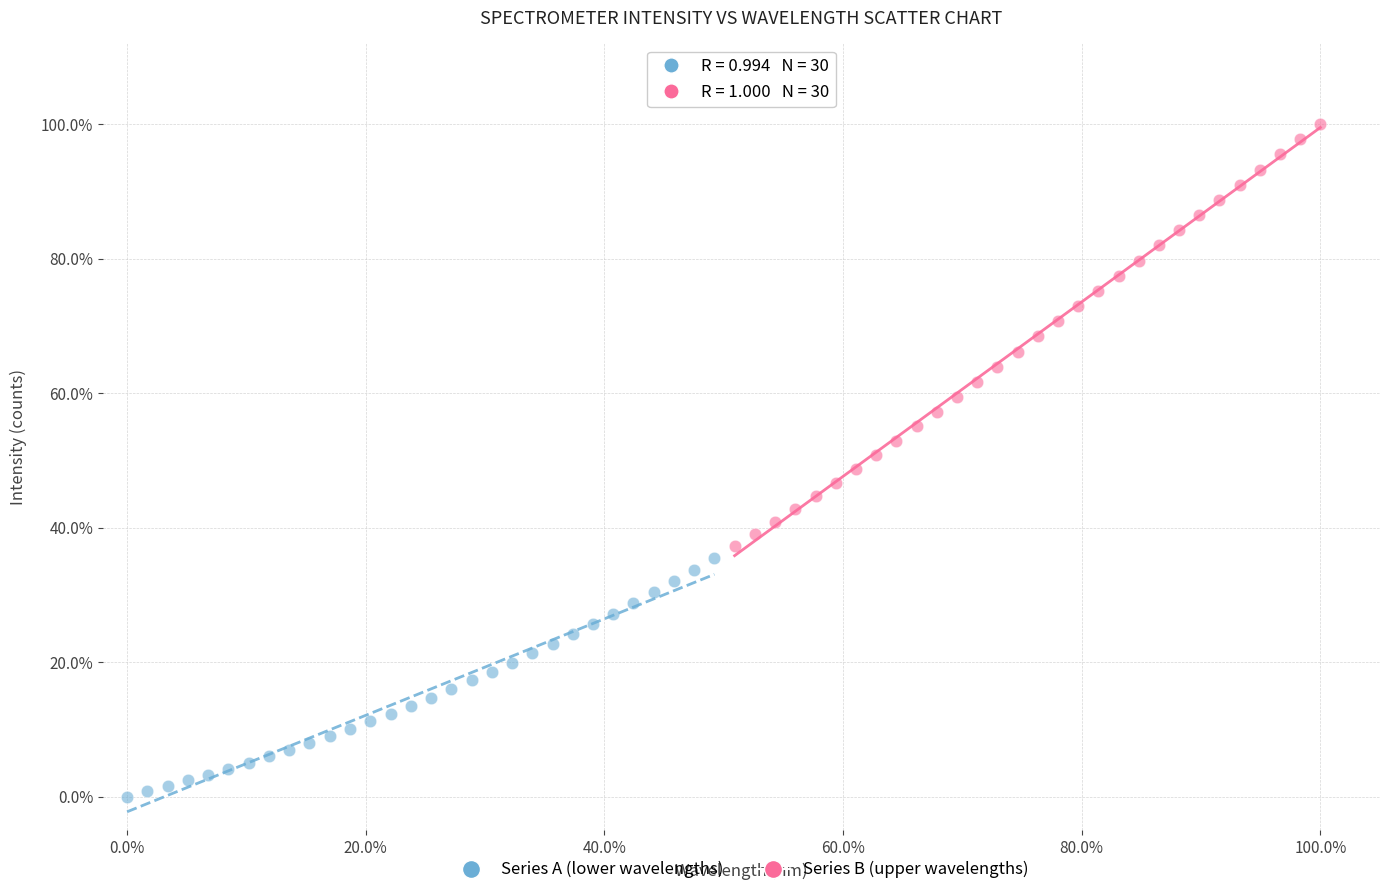

Which series contains the lowest Y value?

Series A (lower wavelengths)